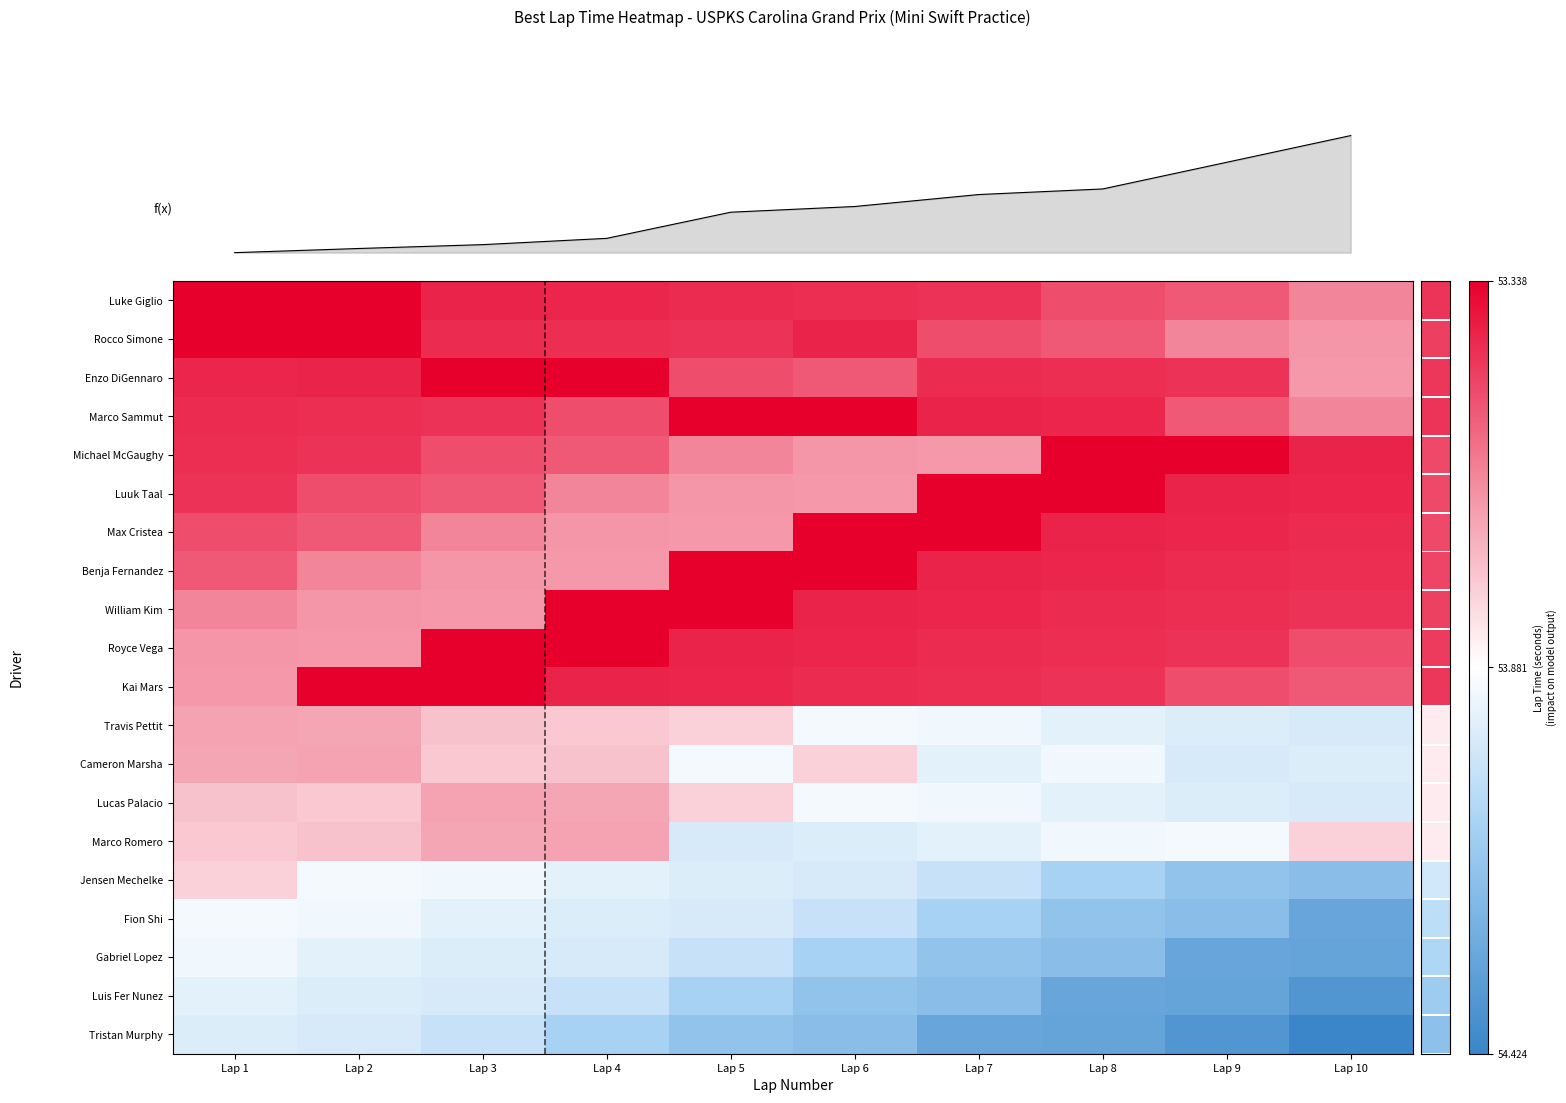

How many data points does each series have?

10